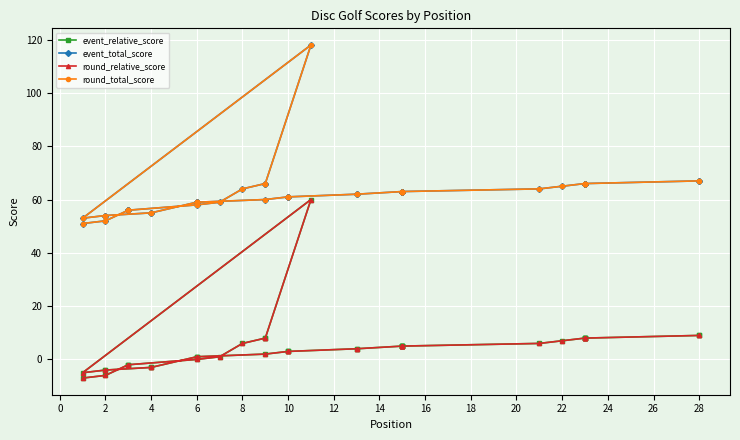

At how many categories does at least one series exceed 72?

1